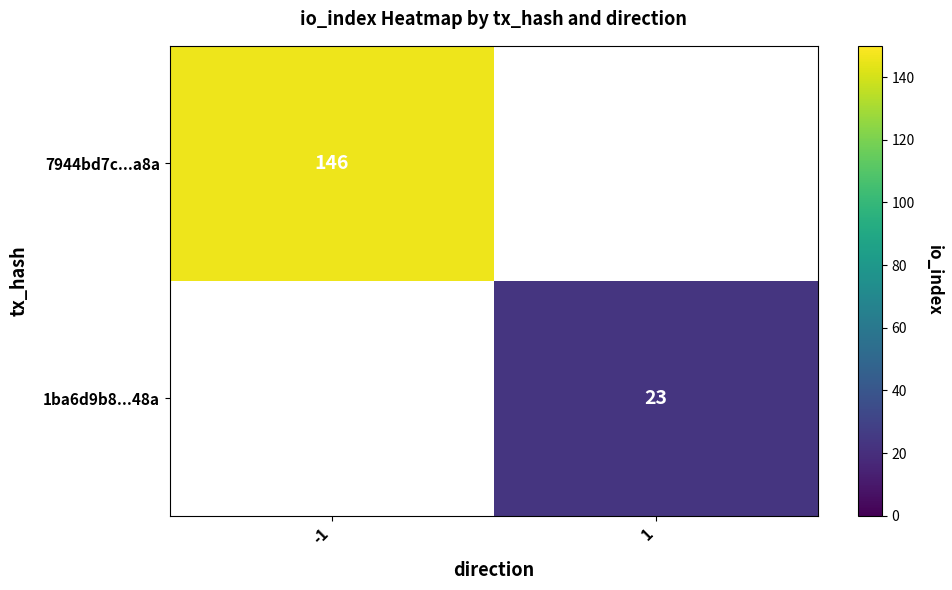

At how many categories does at least one series exceed 131?

1